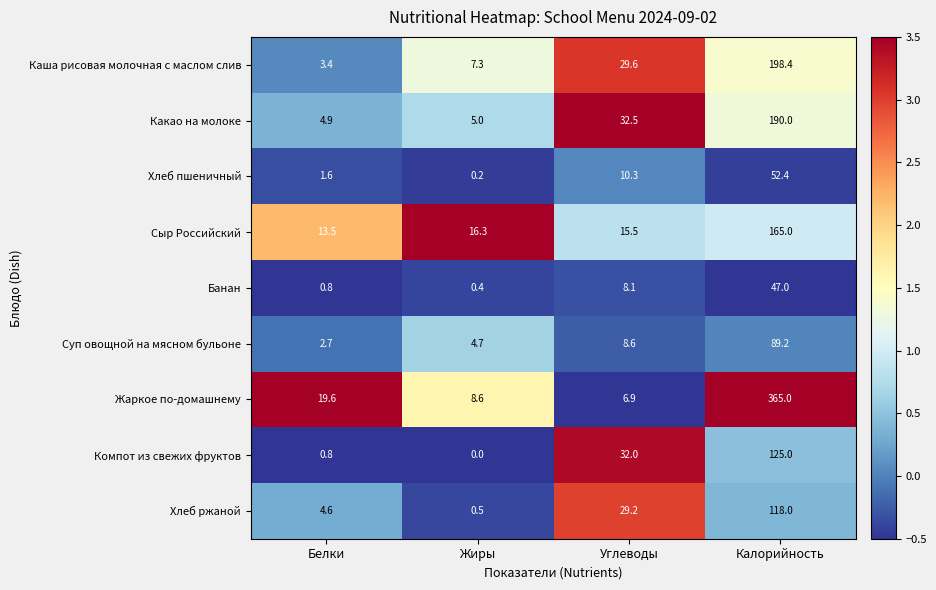

List the labels in order of Хлеб ржаной value, largest first.

Калорийность, Углеводы, Белки, Жиры